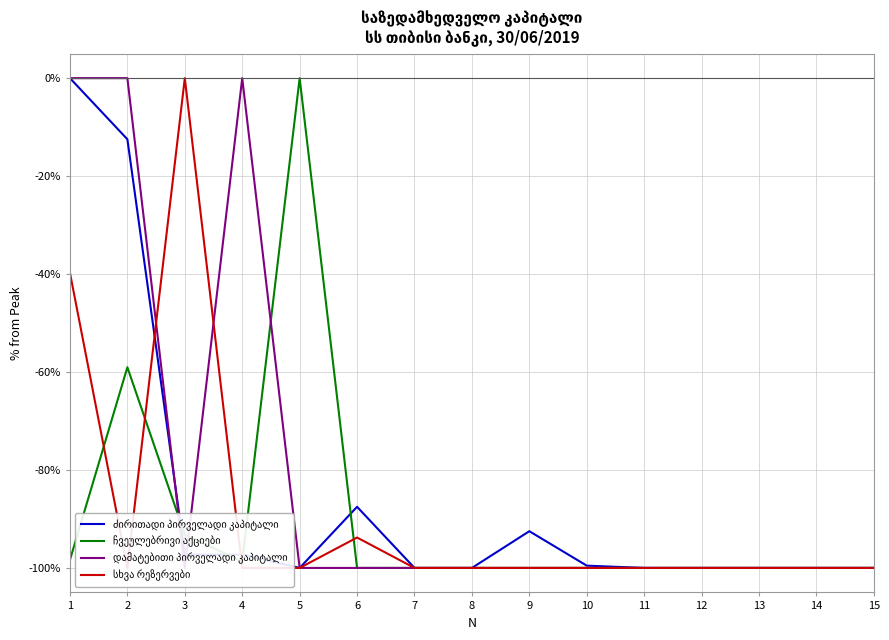

Rank the series by their maximum value, from highest to lowest.

ძირითადი პირველადი კაპიტალი, ჩვეულებრივი აქციები, დამატებითი პირველადი კაპიტალი, სხვა რეზერვები